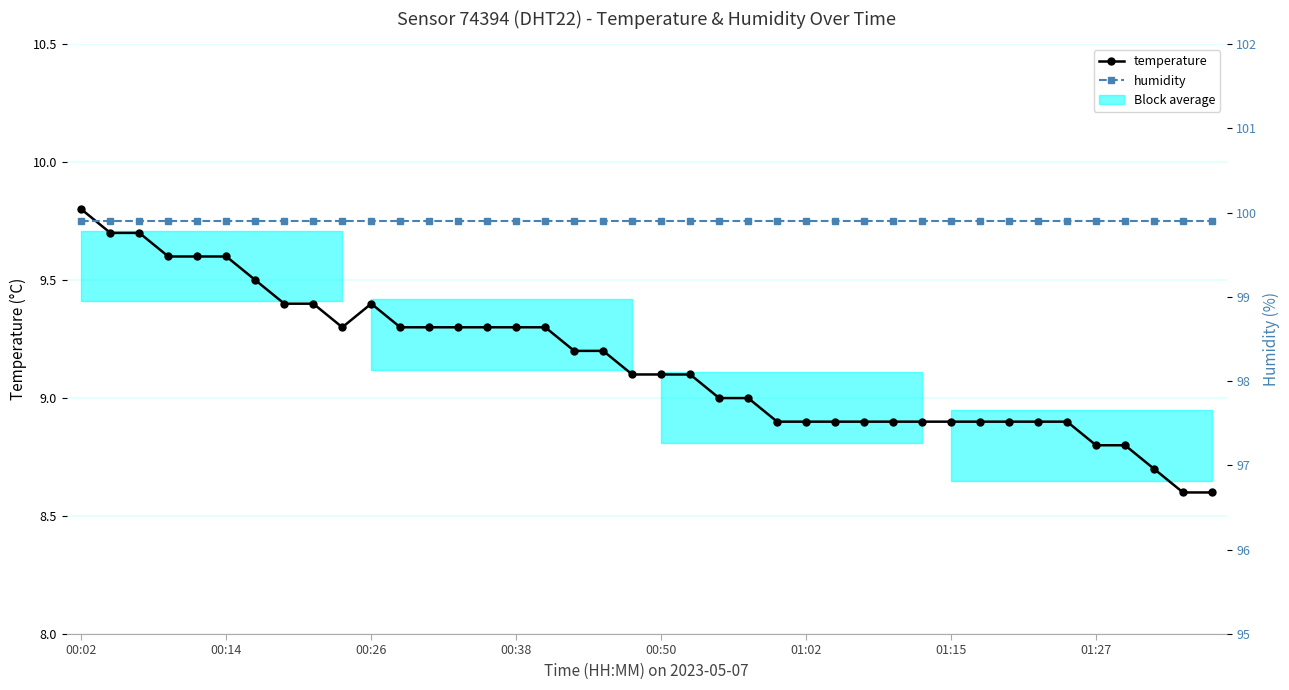

What are all the series names shown in the legend?

temperature, humidity